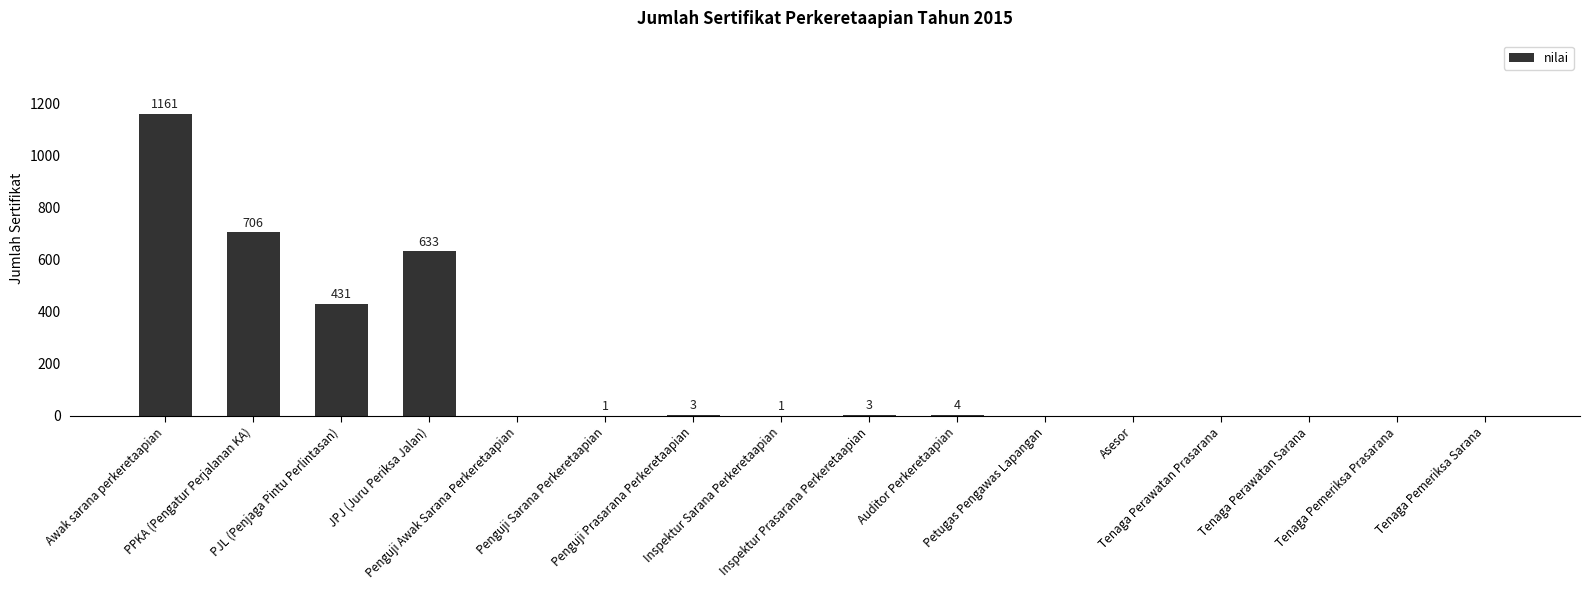

At which label does the data first exceed 1?

Awak sarana perkeretaapian